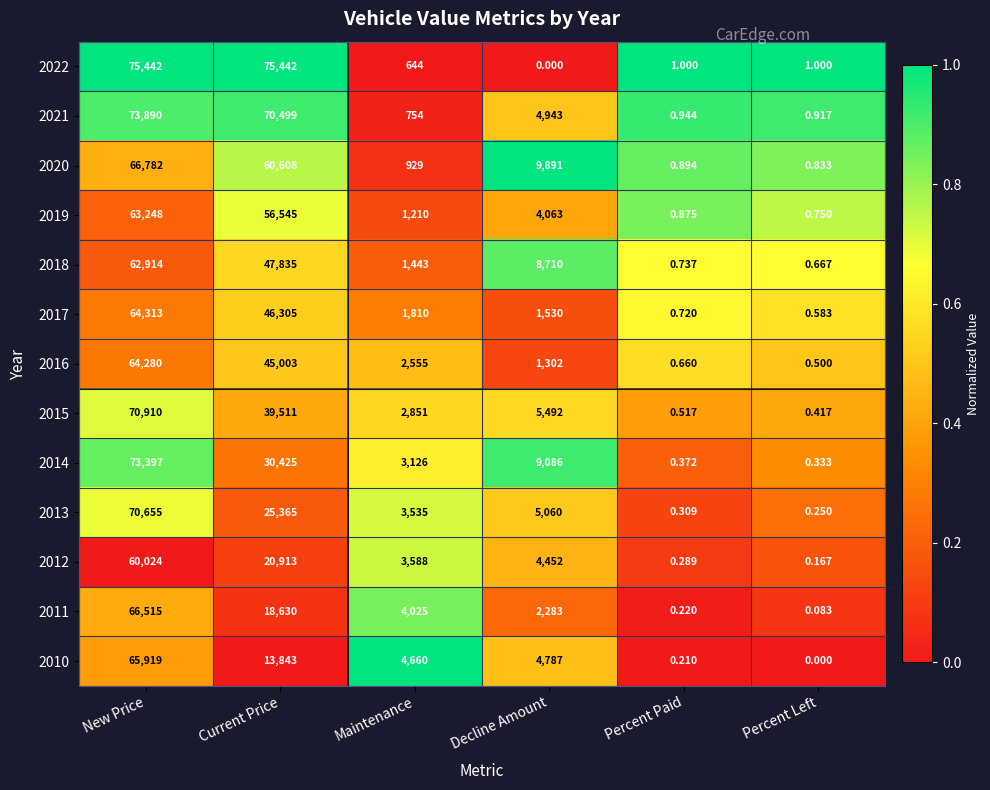

Is the value of 2011 at Percent Left greater than the value of 2012 at Maintenance?

No